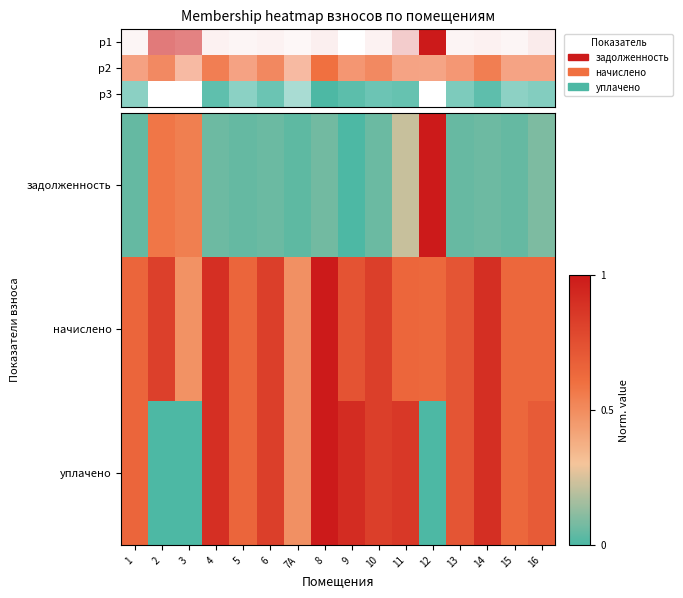

Which series has the largest total across all categories?

начислено